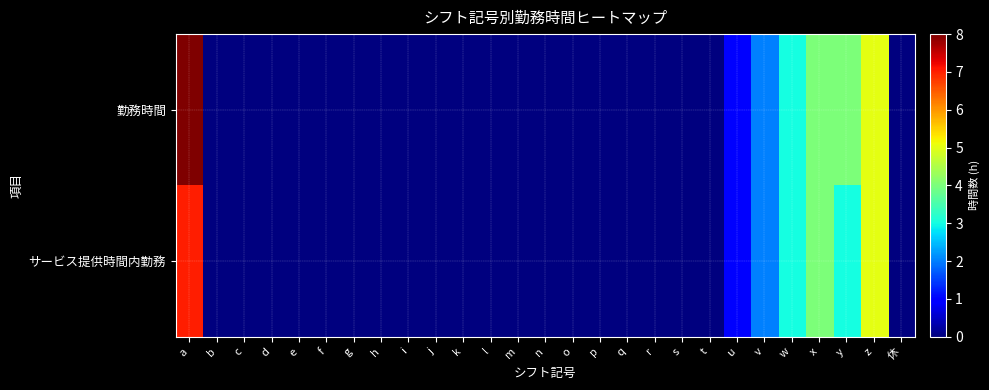

What is the greatest value displayed?

8